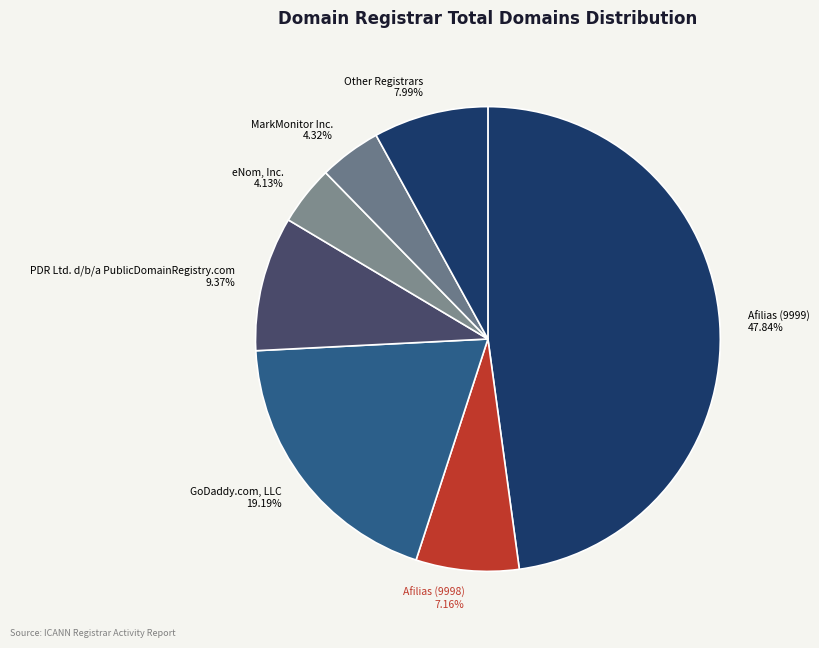

What is the ratio of the value at Other Registrars 7.99% to the value at Afilias (9998) 7.16%?

1.1